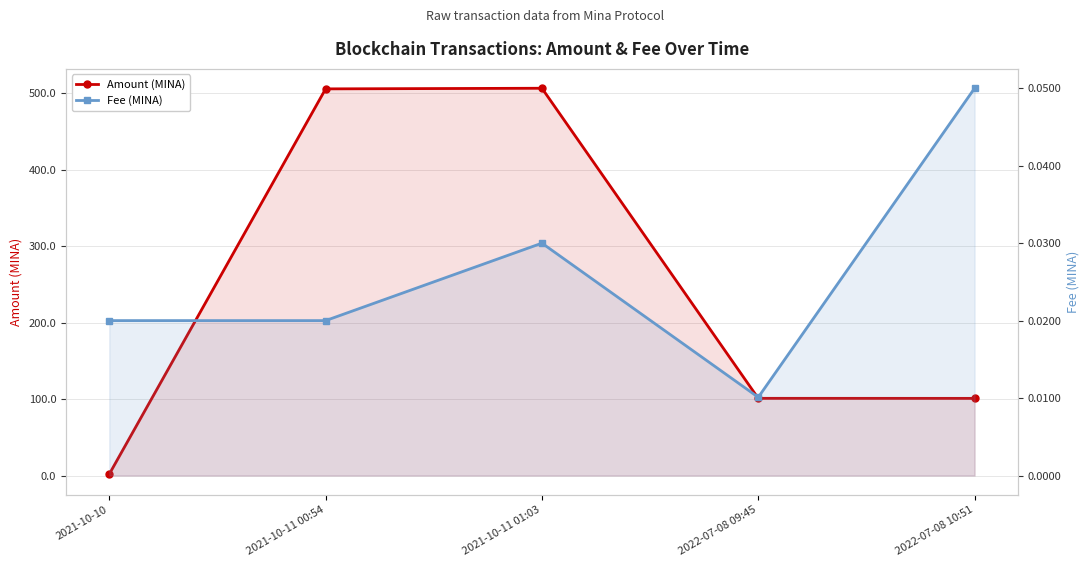

What is the label of the 1st point from the right?

2022-07-08 10:51